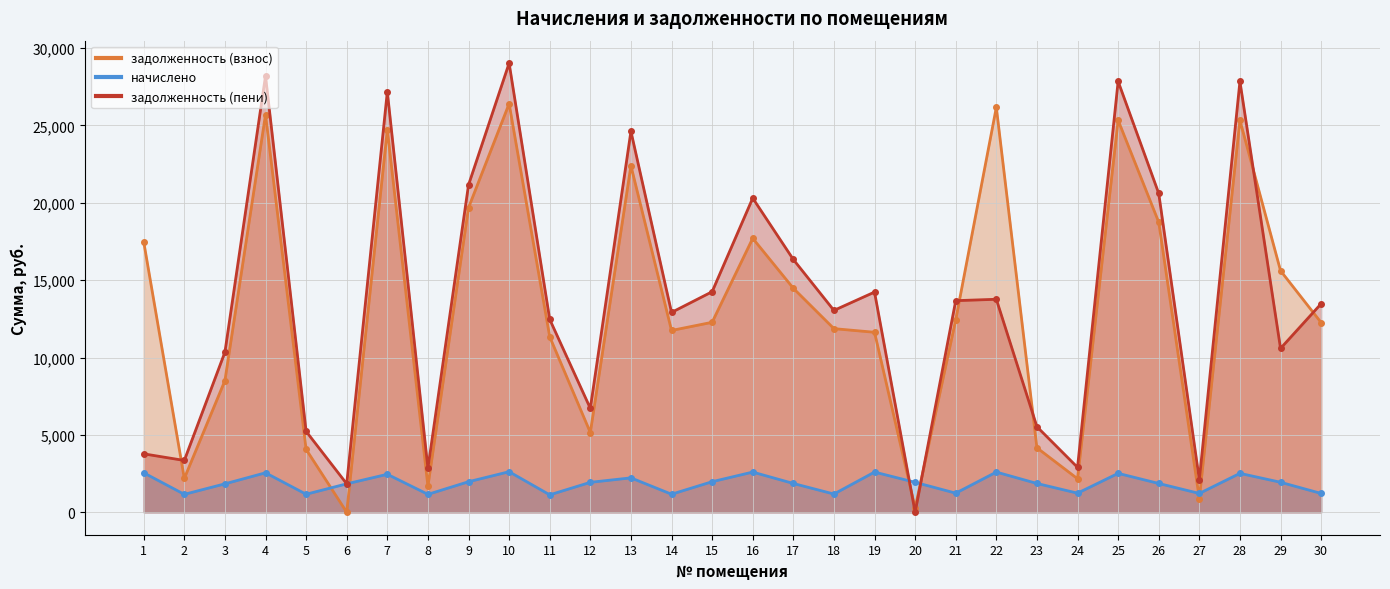

What is the value of the задолженность (взнос) point at the 11th from the left?

11338.4